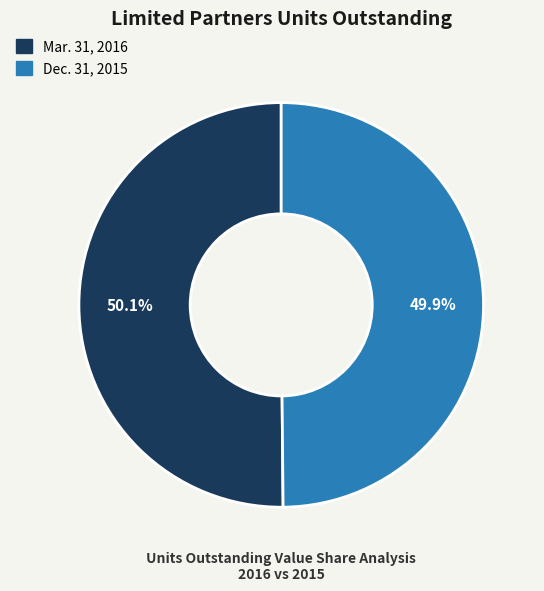

What portion of the pie excludes Mar. 31, 2016?

49.9%